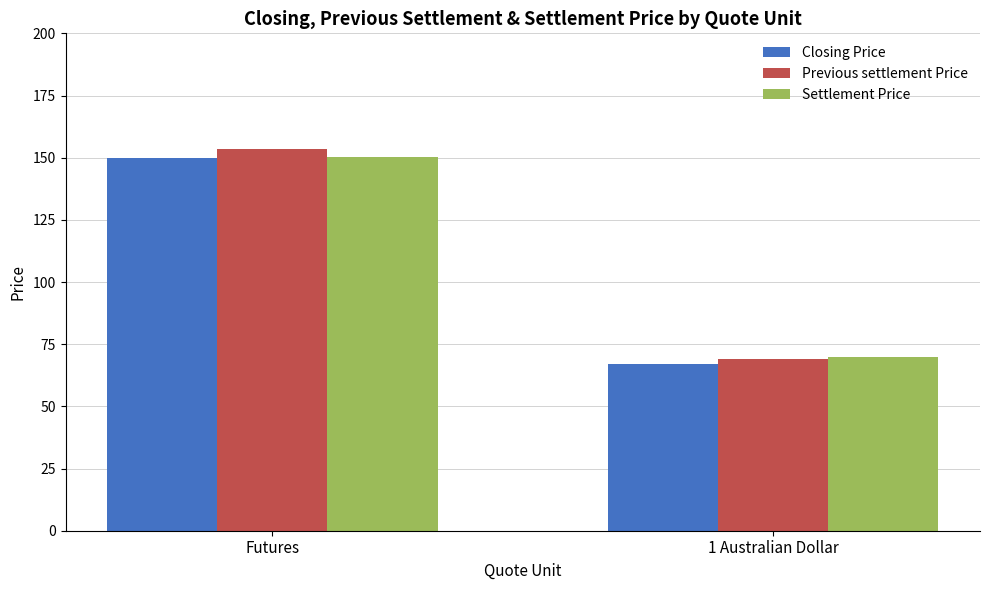

At which label is Closing Price closest to 108?

1 Australian Dollar